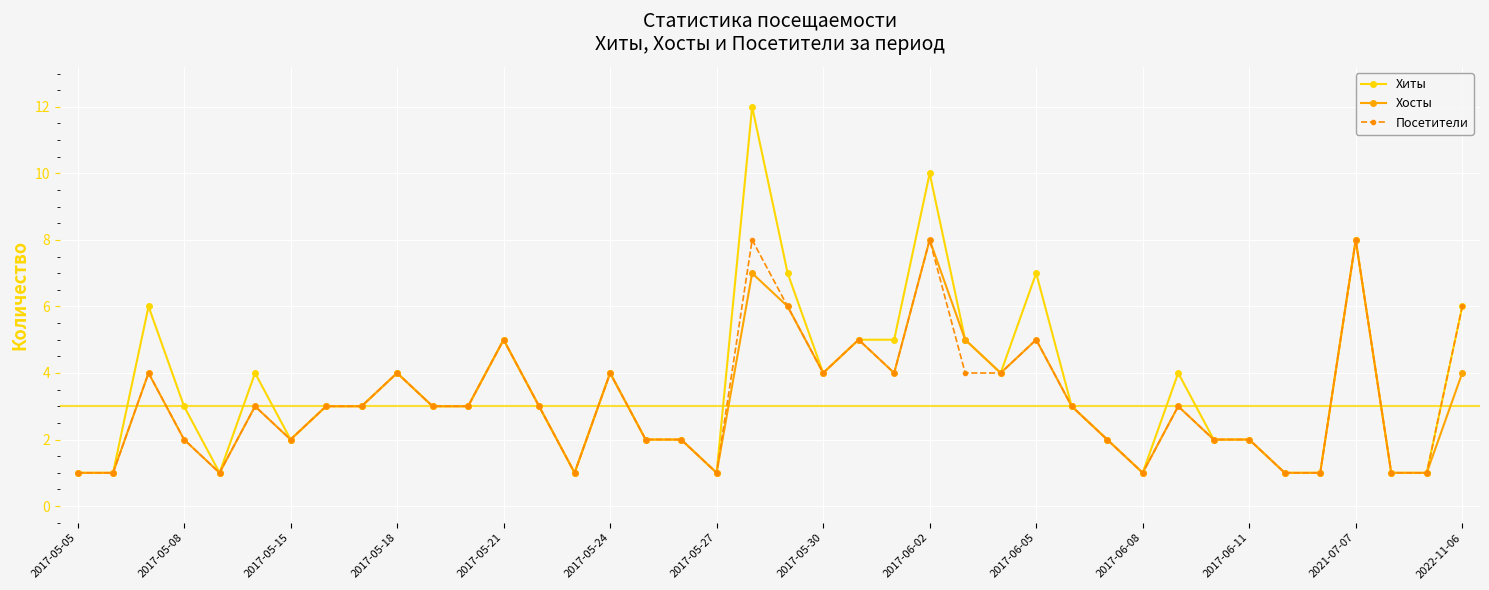

True or false: Хиты has more than 2 interior local peaks.

True